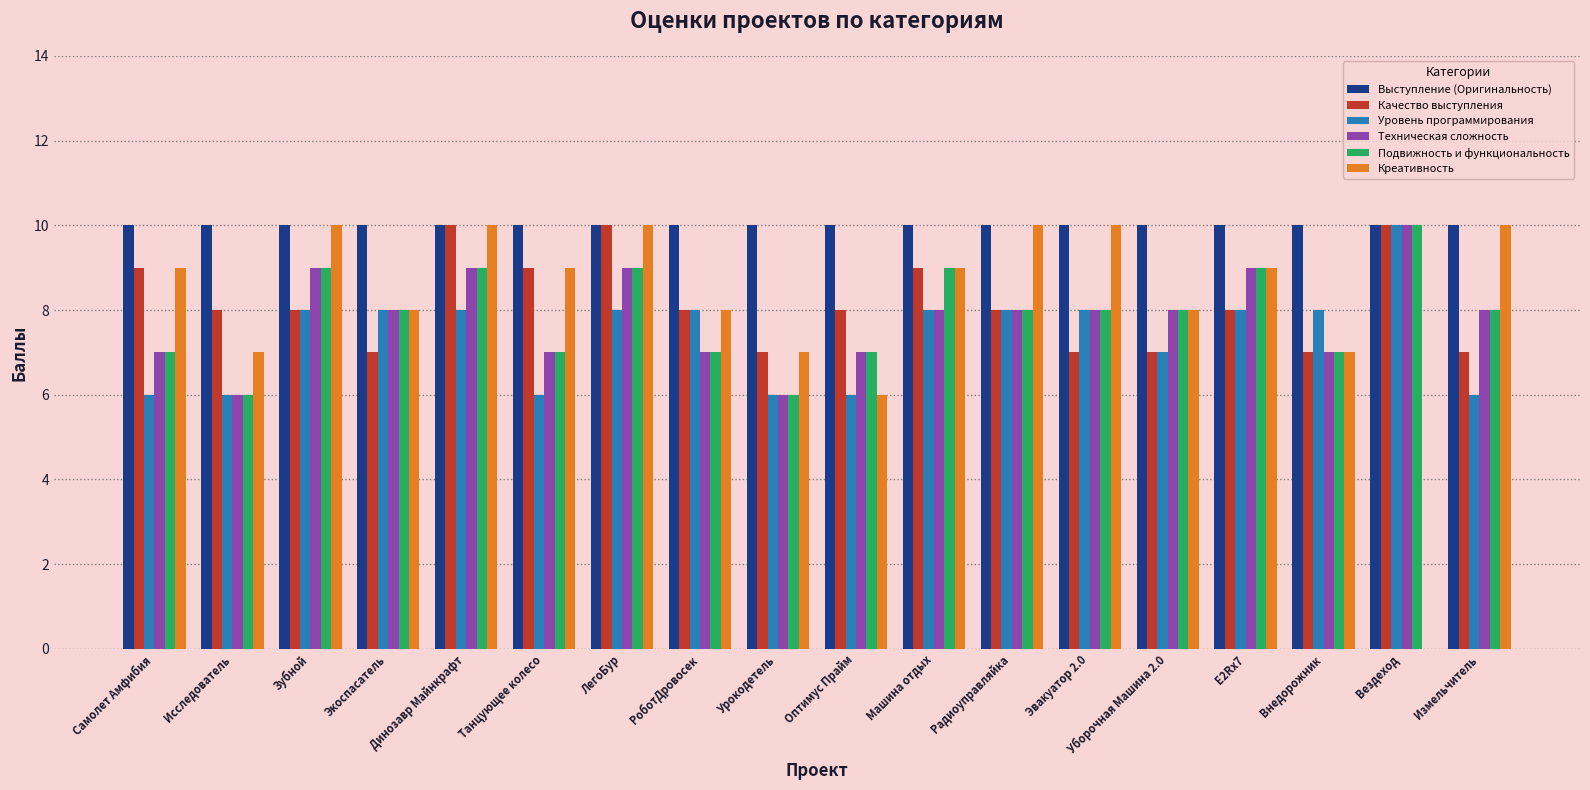

Does the chart contain stacked bars?

No